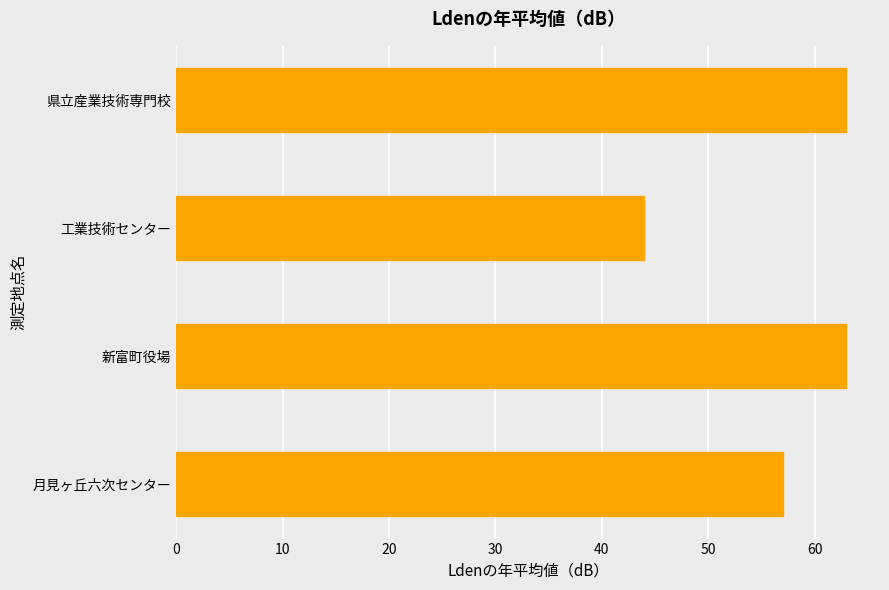

Reading top to bottom, extract all data points from this chart.

県立産業技術専門校=63	工業技術センター=44	新富町役場=63	月見ヶ丘六次センター=57